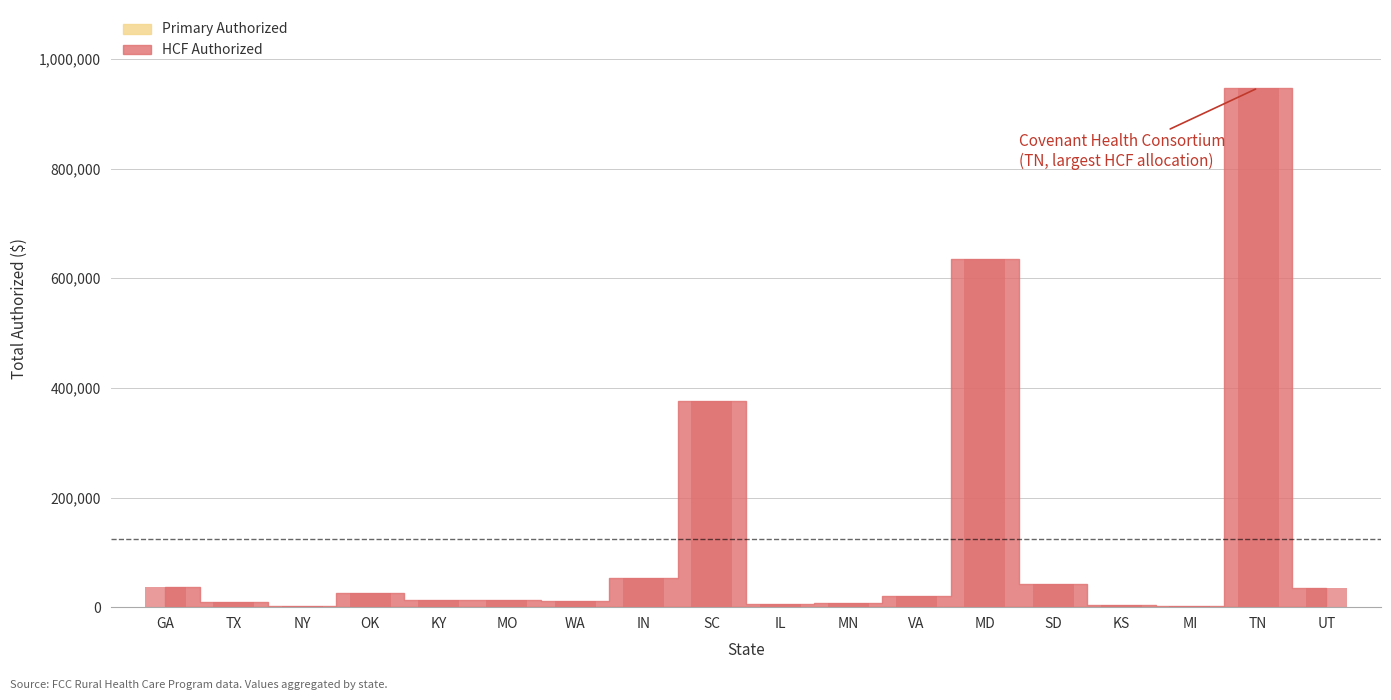

Which has a higher value, MO or MD?

MD